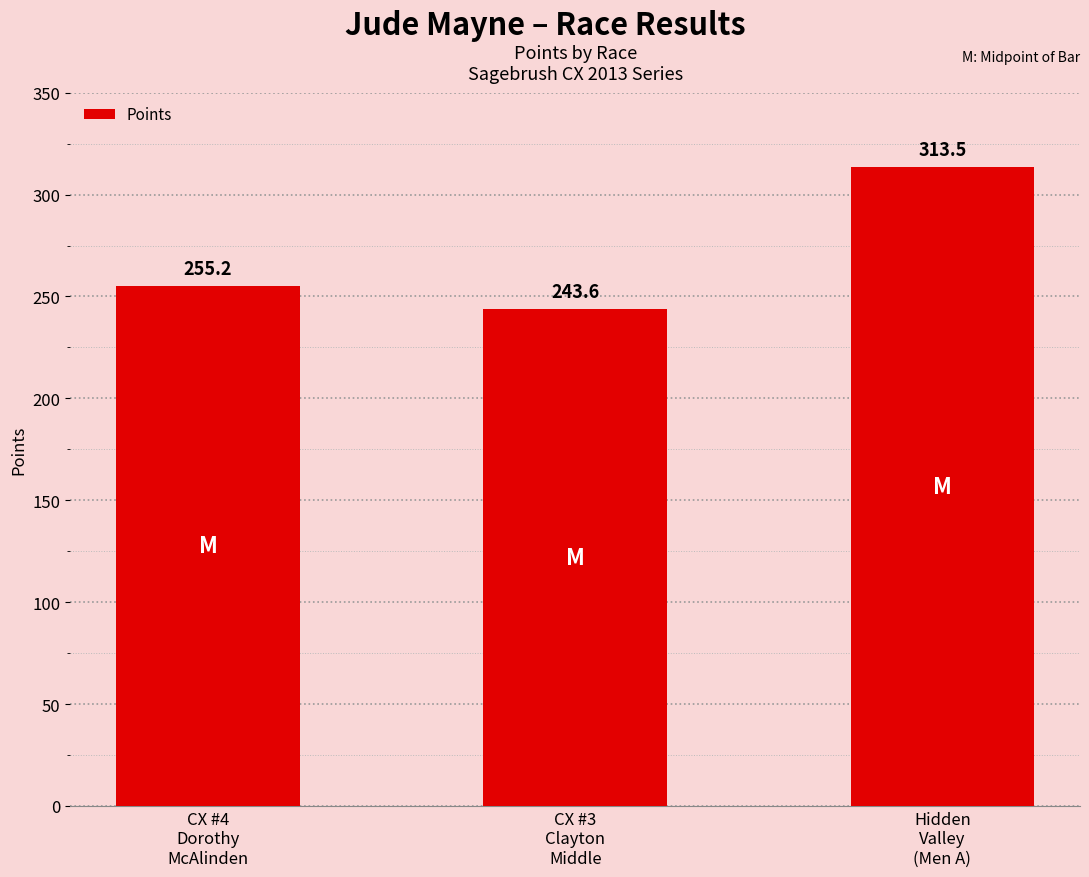

Rank the categories by value from highest to lowest.

Hidden
Valley
(Men A), CX #4
Dorothy
McAlinden, CX #3
Clayton
Middle